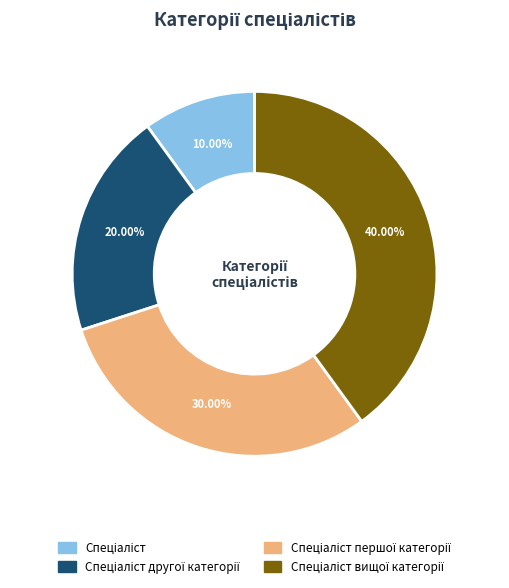

Does any single category account for the majority?

No